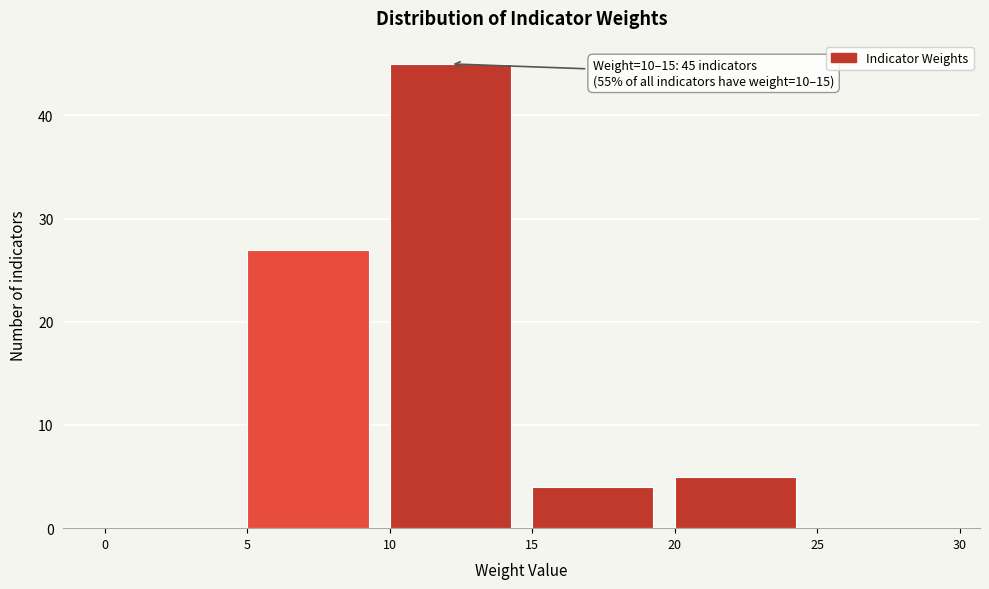

Over which range of the x-axis is the bar tallest?

10 to 15